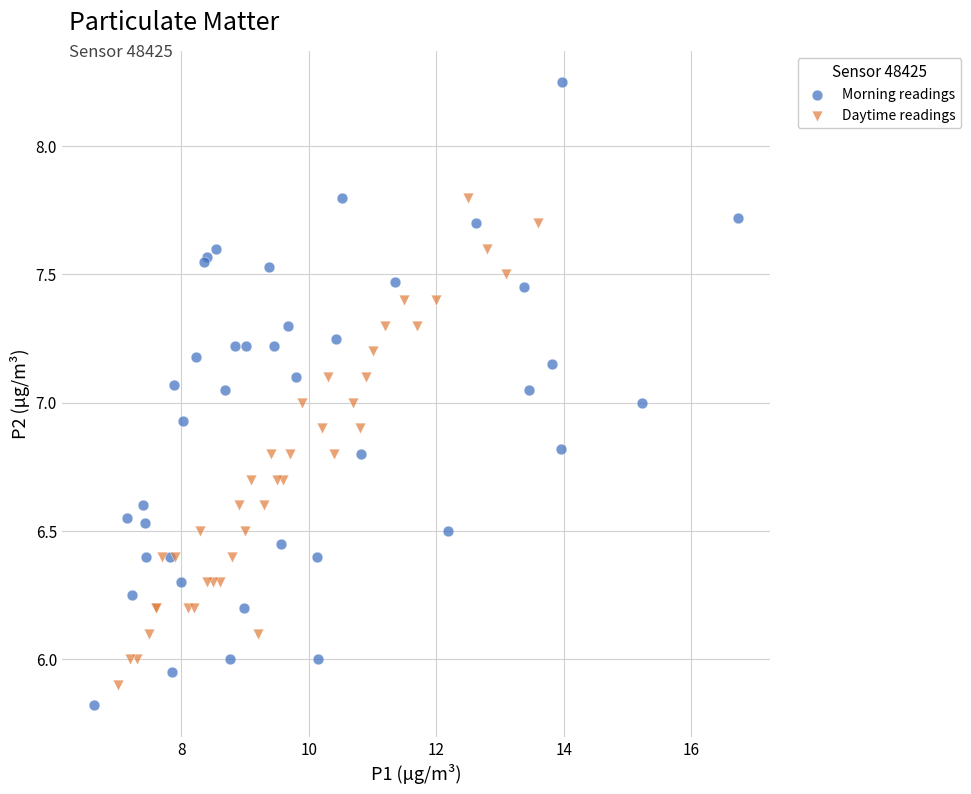

What are all the series names shown in the legend?

Morning readings, Daytime readings